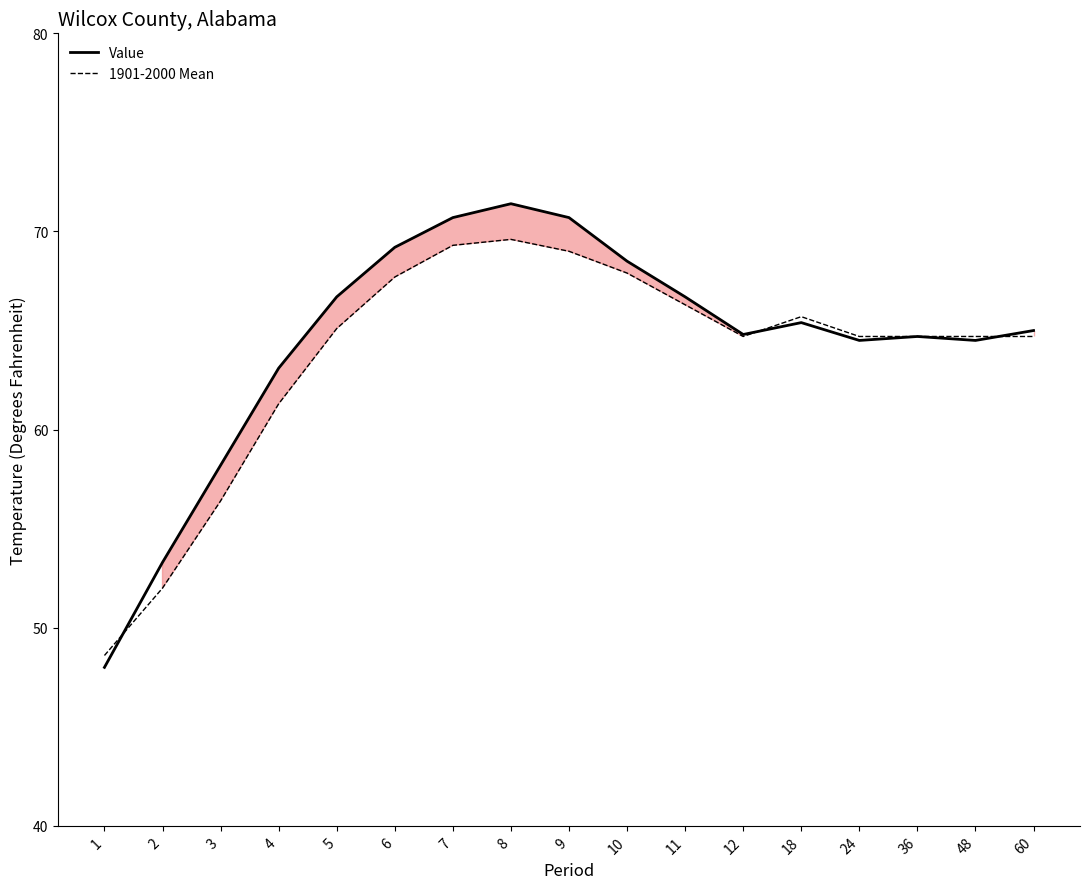

What is the spread (max minus min) of values at 1?

0.6